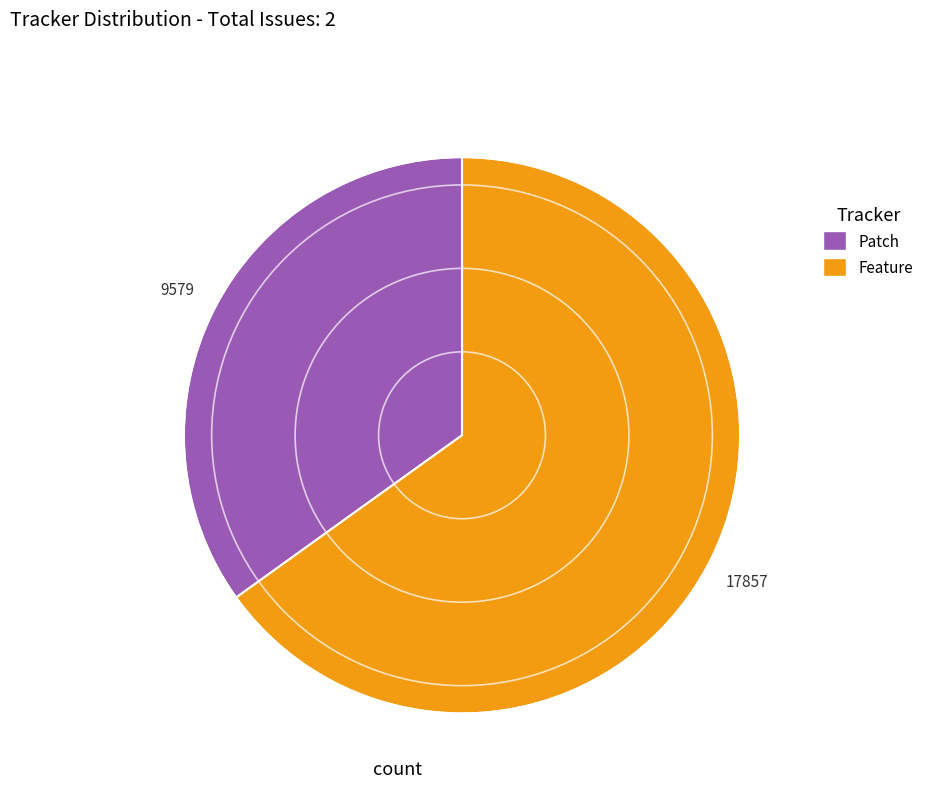

The Patch slice represents 45% of the pie. True or false?

False